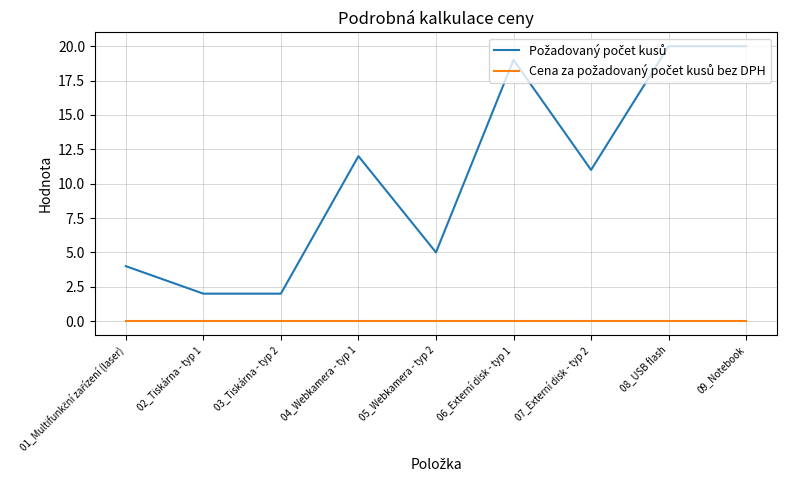

Which series has the largest total across all categories?

Požadovaný počet kusů